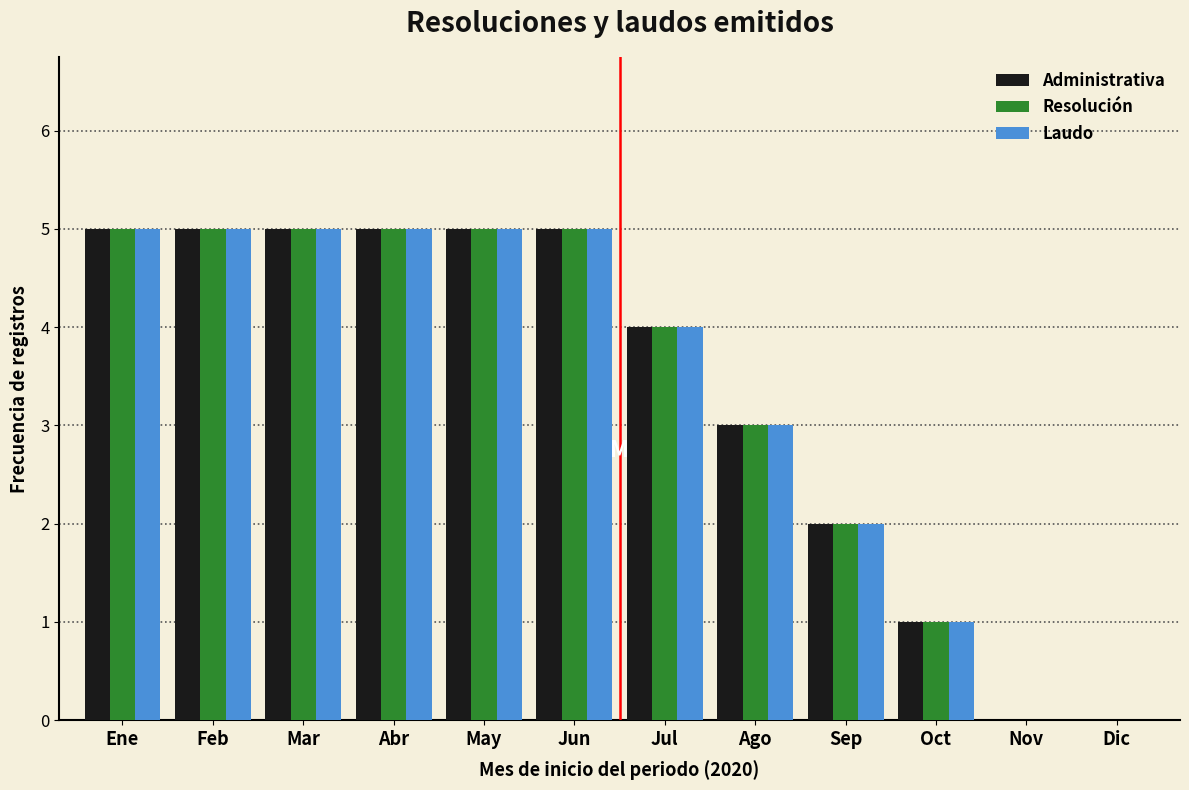

What is the sum of all Laudo values?

40